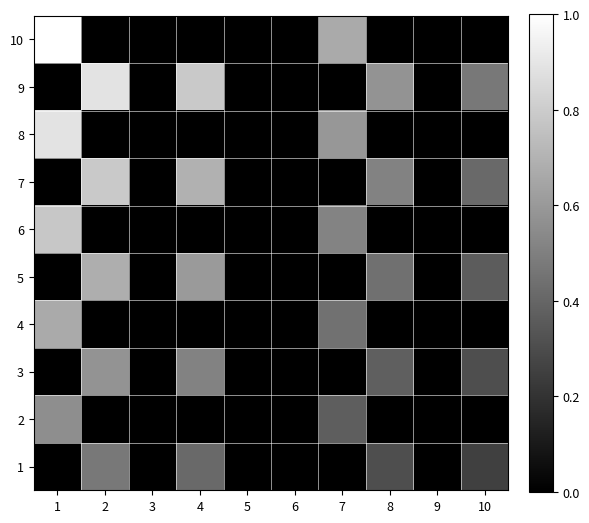

Reading left to right, what are all the values shown in this chart?

1: 1=0.0	2=0.5	3=0.0	4=0.4	5=0.0	6=0.0	7=0.0	8=0.3	9=0.0	10=0.2
2: 1=0.6	2=0.0	3=0.0	4=0.0	5=0.0	6=0.0	7=0.4	8=0.0	9=0.0	10=0.0
3: 1=0.0	2=0.6	3=0.0	4=0.5	5=0.0	6=0.0	7=0.0	8=0.4	9=0.0	10=0.3
4: 1=0.7	2=0.0	3=0.0	4=0.0	5=0.0	6=0.0	7=0.4	8=0.0	9=0.0	10=0.0
5: 1=0.0	2=0.7	3=0.0	4=0.6	5=0.0	6=0.0	7=0.0	8=0.4	9=0.0	10=0.4
6: 1=0.8	2=0.0	3=0.0	4=0.0	5=0.0	6=0.0	7=0.5	8=0.0	9=0.0	10=0.0
7: 1=0.0	2=0.8	3=0.0	4=0.7	5=0.0	6=0.0	7=0.0	8=0.5	9=0.0	10=0.4
8: 1=0.9	2=0.0	3=0.0	4=0.0	5=0.0	6=0.0	7=0.6	8=0.0	9=0.0	10=0.0
9: 1=0.0	2=0.9	3=0.0	4=0.8	5=0.0	6=0.0	7=0.0	8=0.6	9=0.0	10=0.5
10: 1=1.0	2=0.0	3=0.0	4=0.0	5=0.0	6=0.0	7=0.7	8=0.0	9=0.0	10=0.0